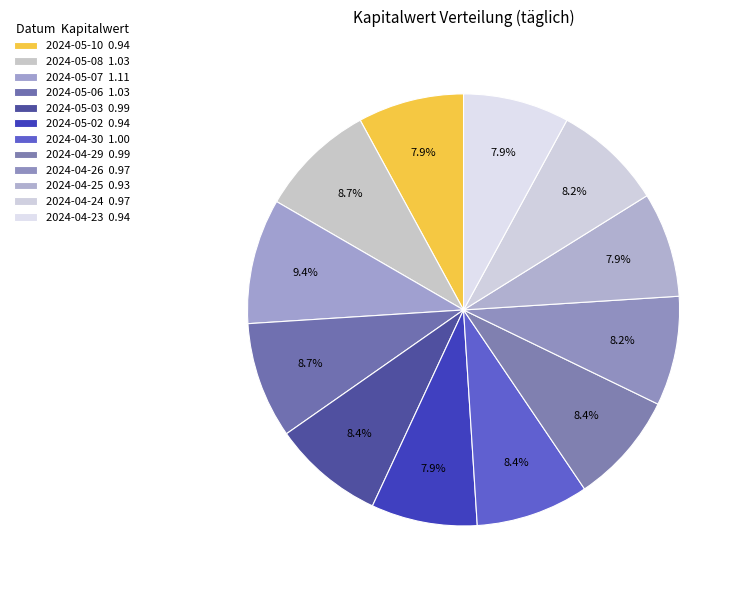

Rank the categories by value from lowest to highest.

2024-04-25, 2024-05-10, 2024-05-02, 2024-04-23, 2024-04-26, 2024-04-24, 2024-05-03, 2024-04-29, 2024-04-30, 2024-05-08, 2024-05-06, 2024-05-07